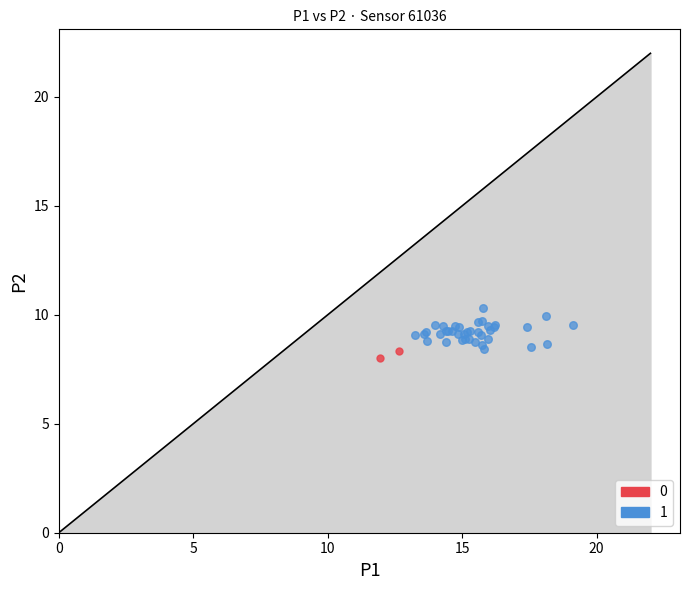

What are all the series names shown in the legend?

0, 1